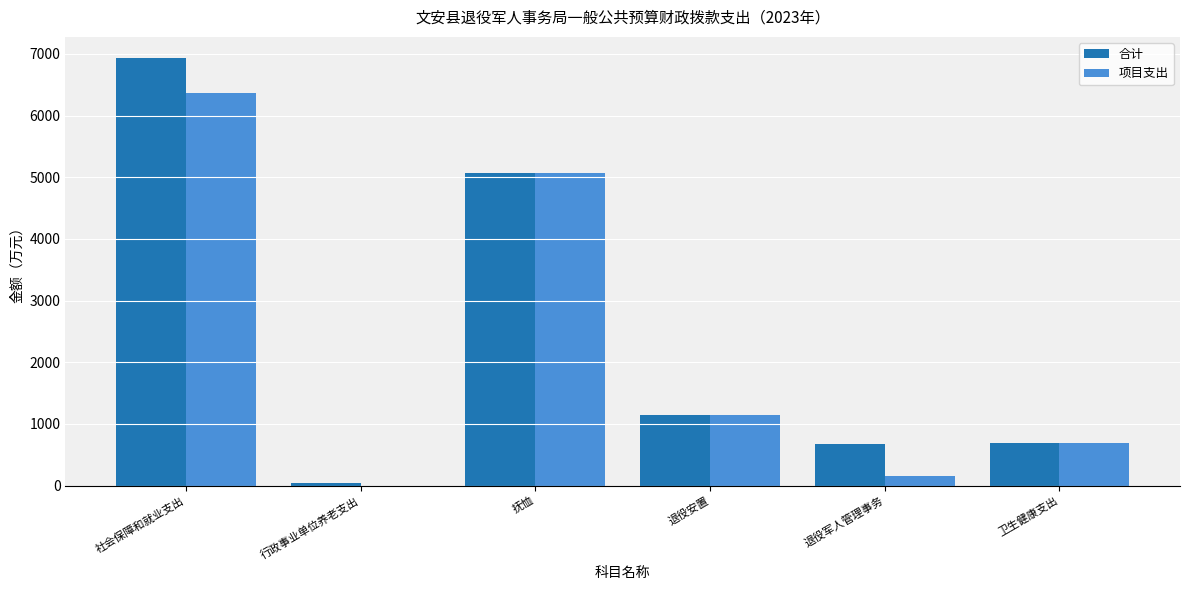

Where does the 合计 series first go above 1143?

社会保障和就业支出